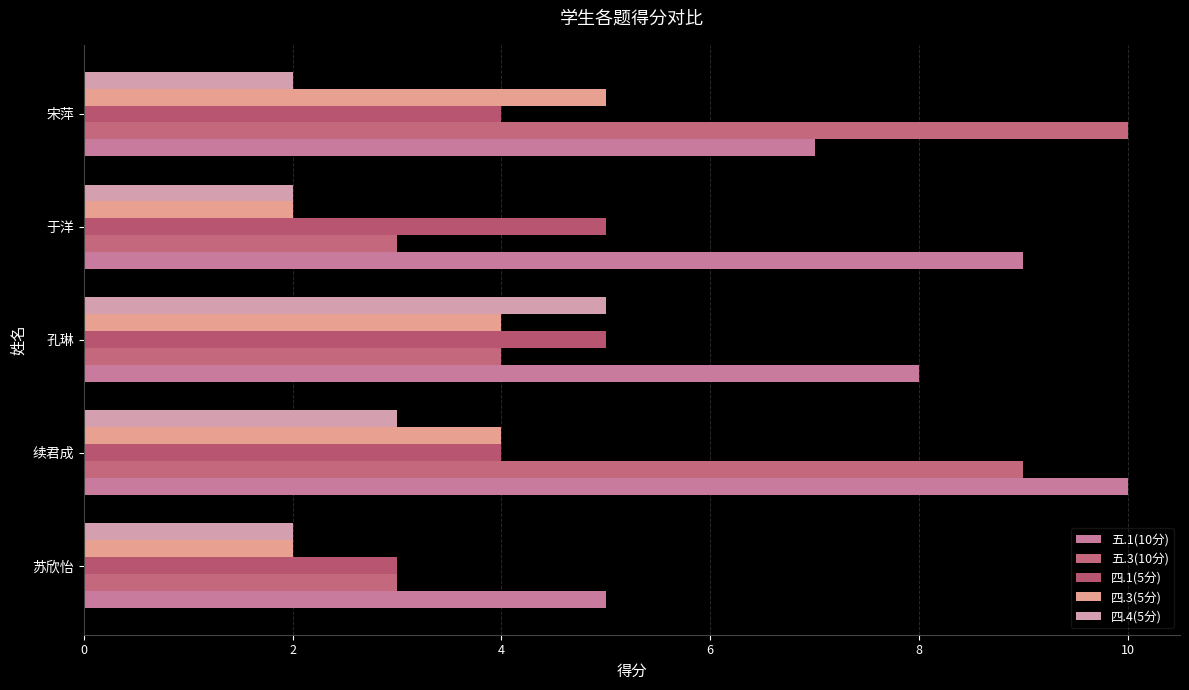

How many categories are shown in the chart?

5